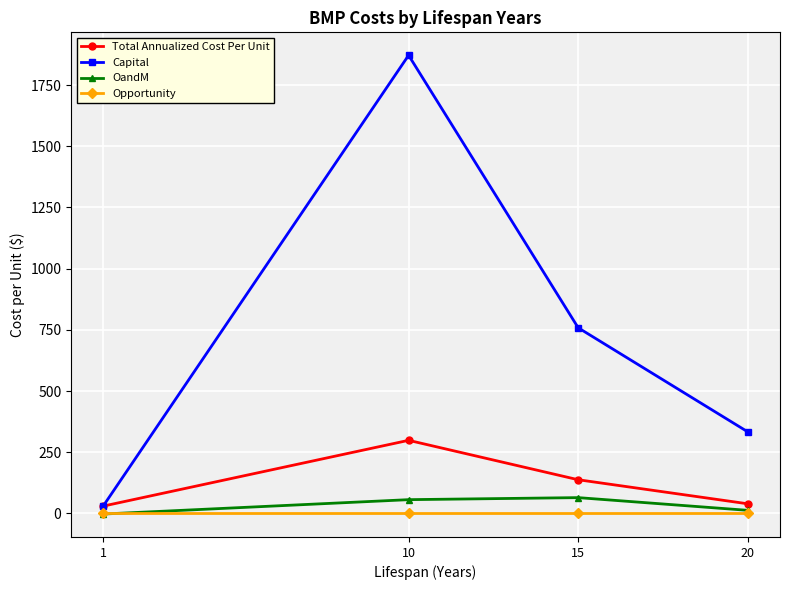

At which category does the chart reach its peak across all series?

10